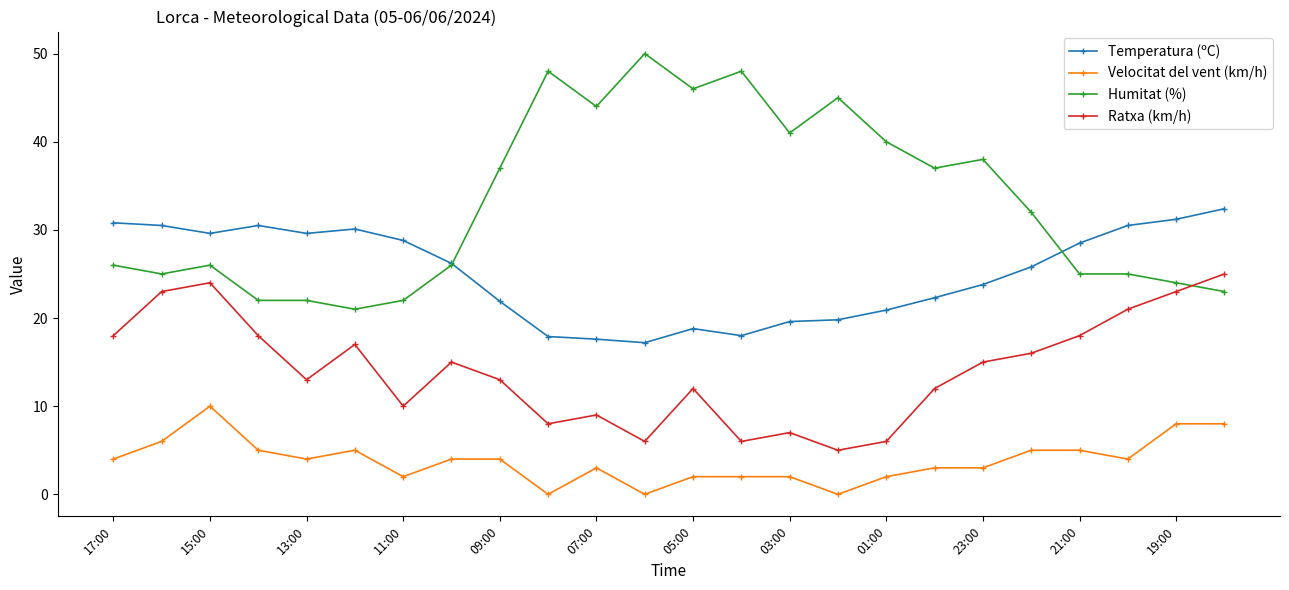

How many times do Ratxa (km/h) and Humitat (%) cross each other?

1